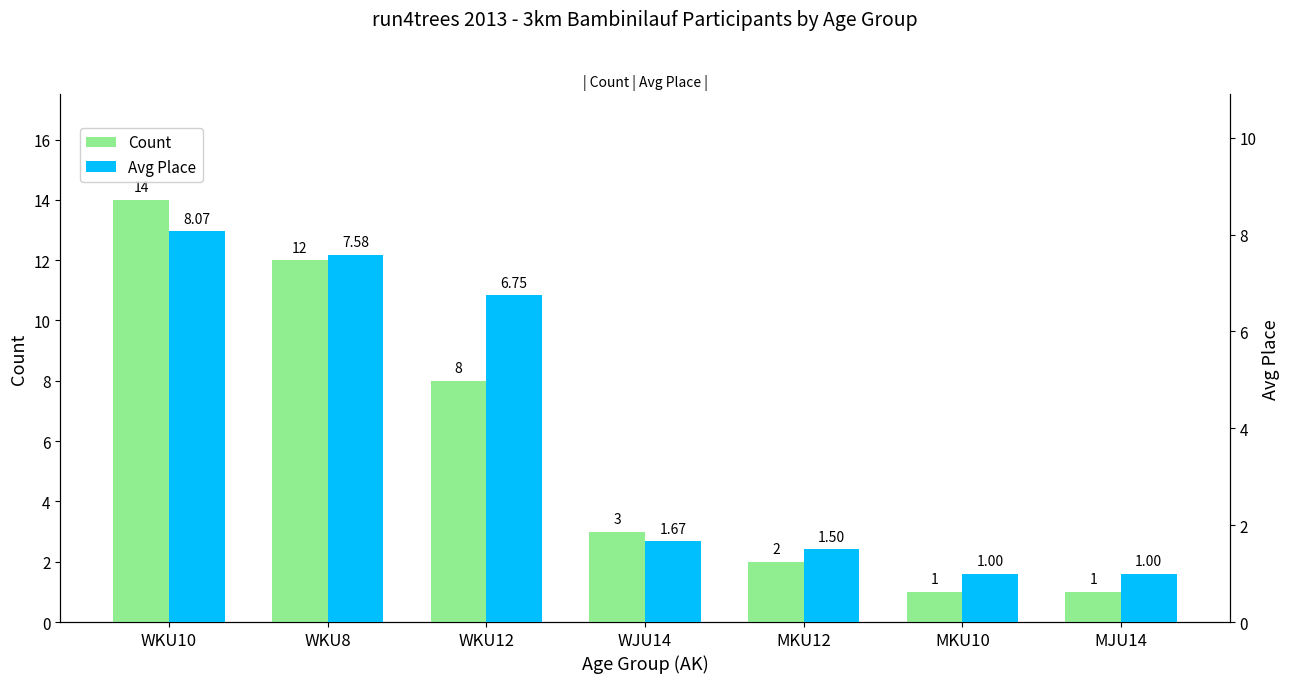

At which label is Avg Place closest to 4?

WJU14